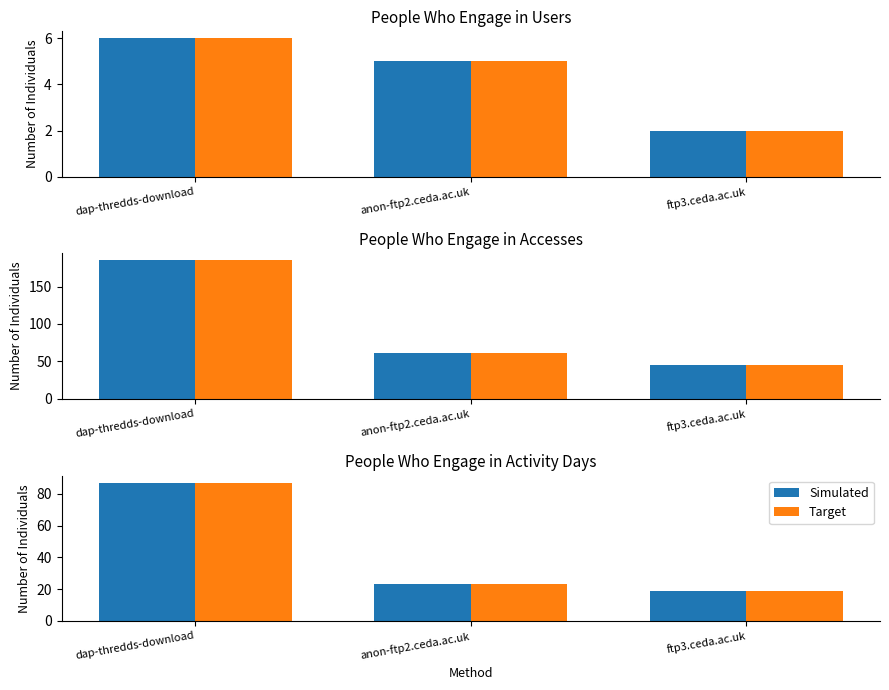

Which has a higher value, anon-ftp2.ceda.ac.uk or dap-thredds-download?

dap-thredds-download